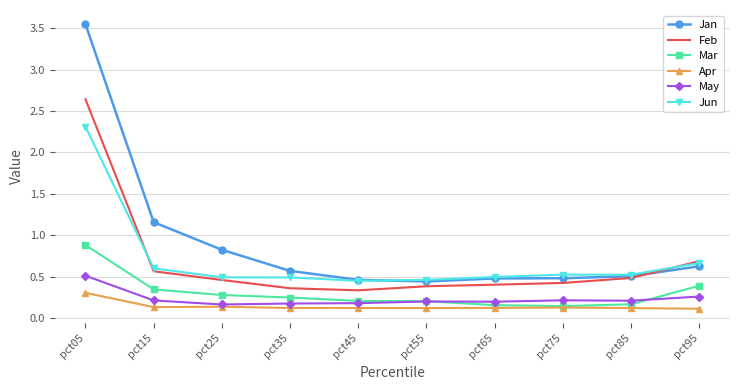

True or false: Jan and May cross at least once.

False